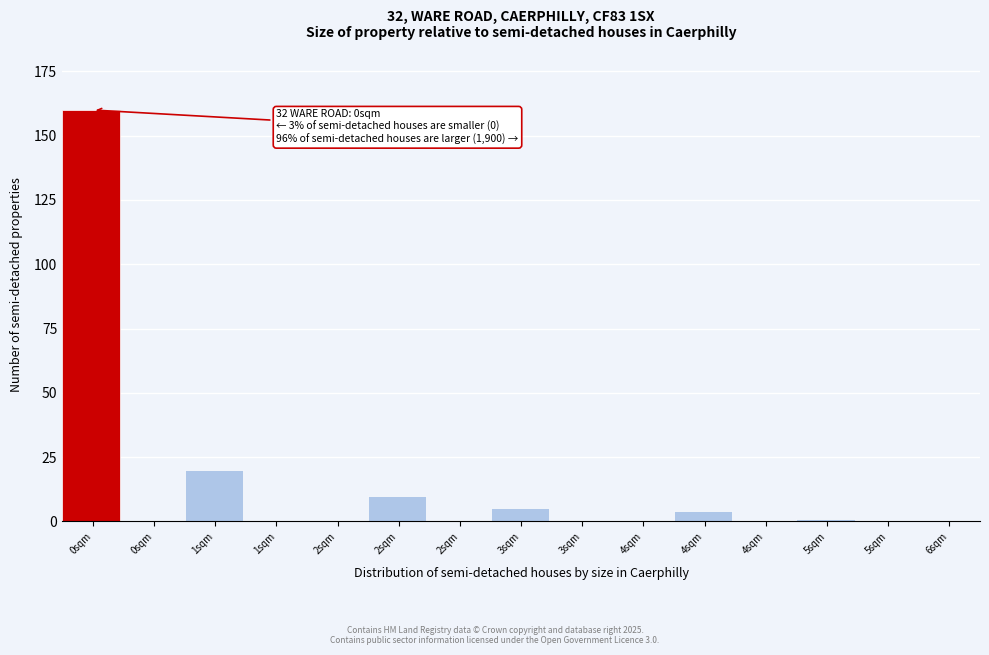

How many categories are shown in the chart?

15